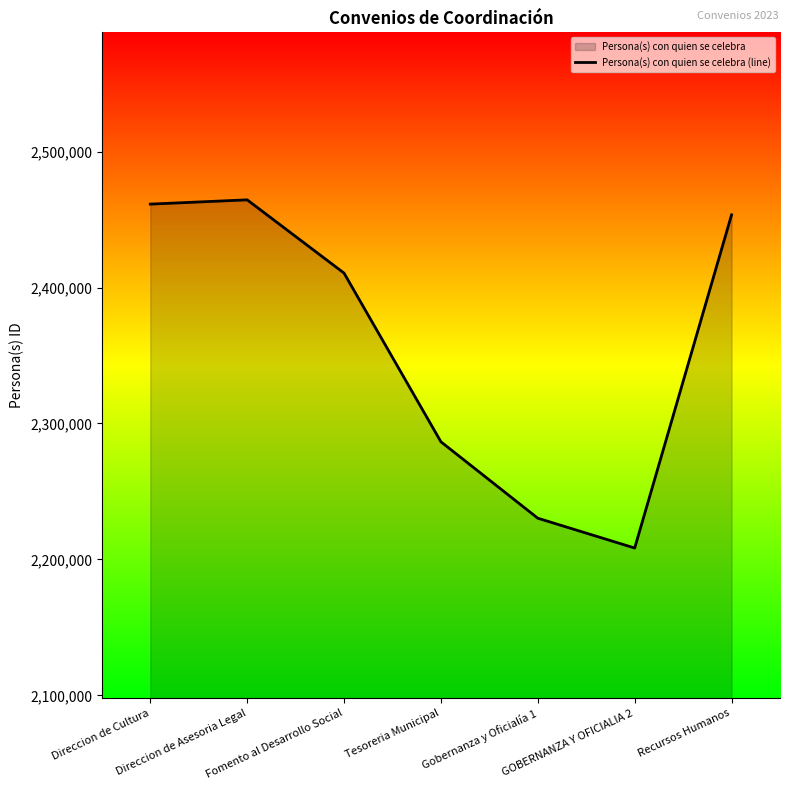

Which has a higher value, Direccion de Asesoria Legal or Recursos Humanos?

Direccion de Asesoria Legal